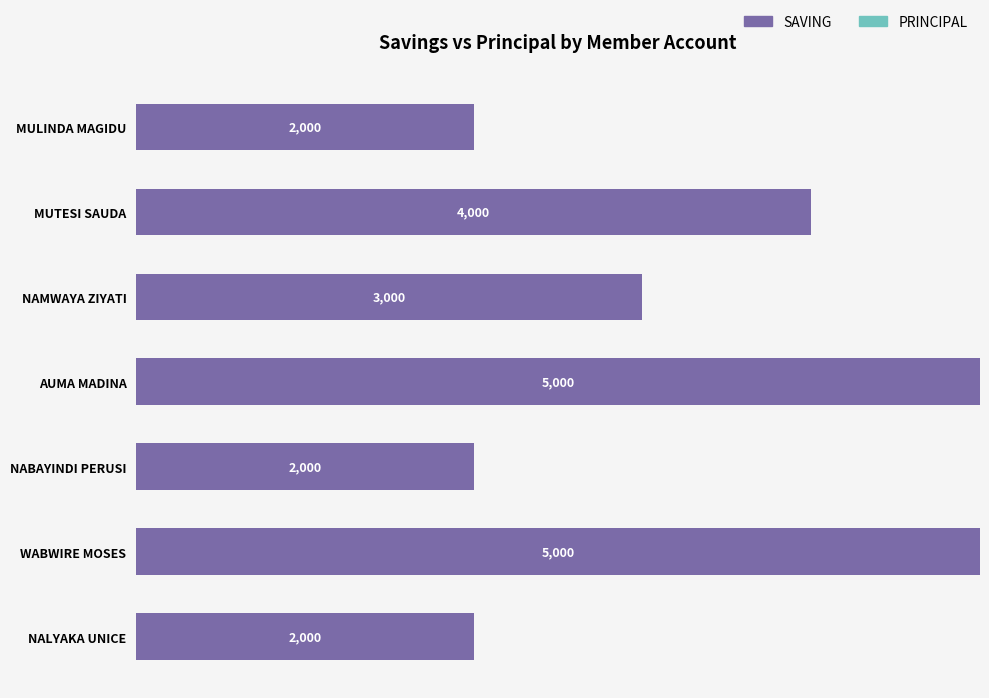

Which has a higher value, NAMWAYA ZIYATI or NABAYINDI PERUSI?

NAMWAYA ZIYATI